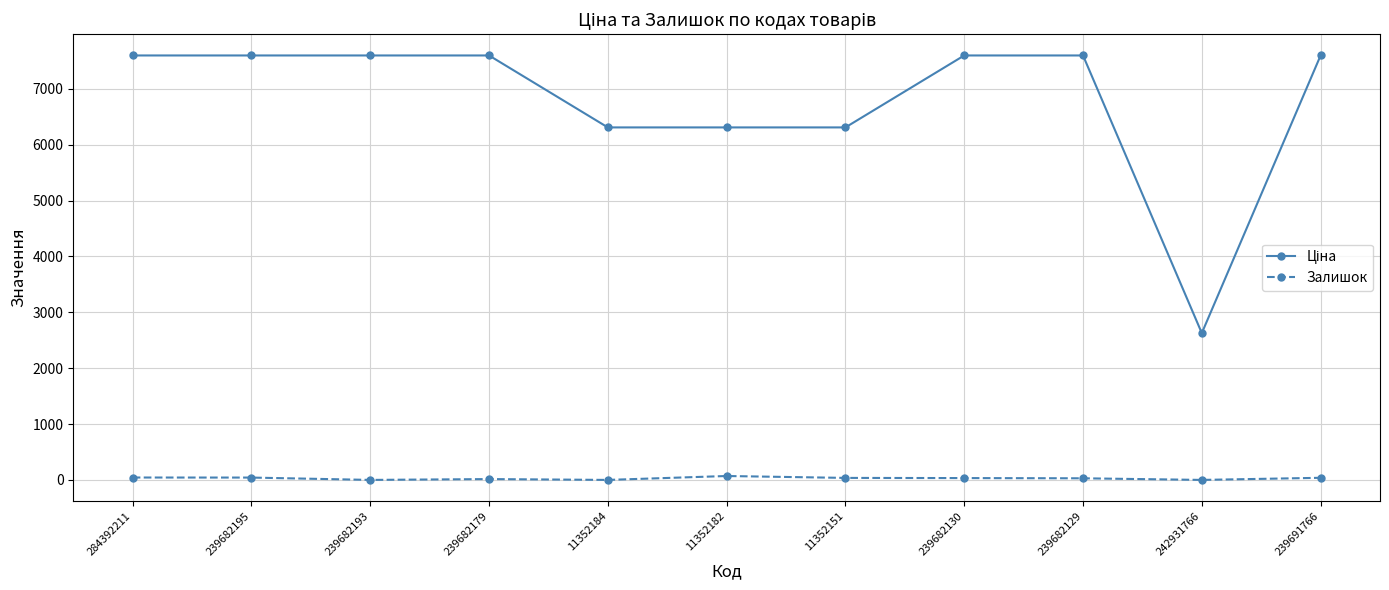

What is the average value of the Залишок series?

27.8